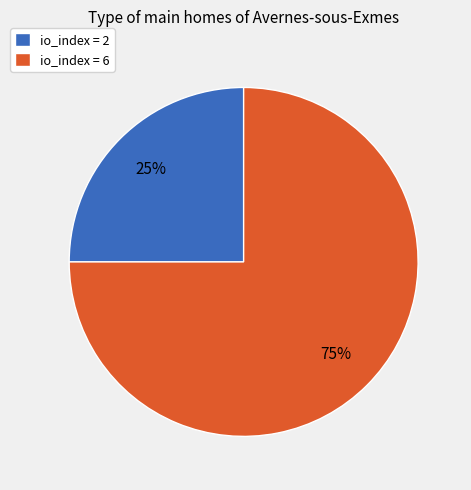

The io_index = 6 slice represents 64% of the pie. True or false?

False